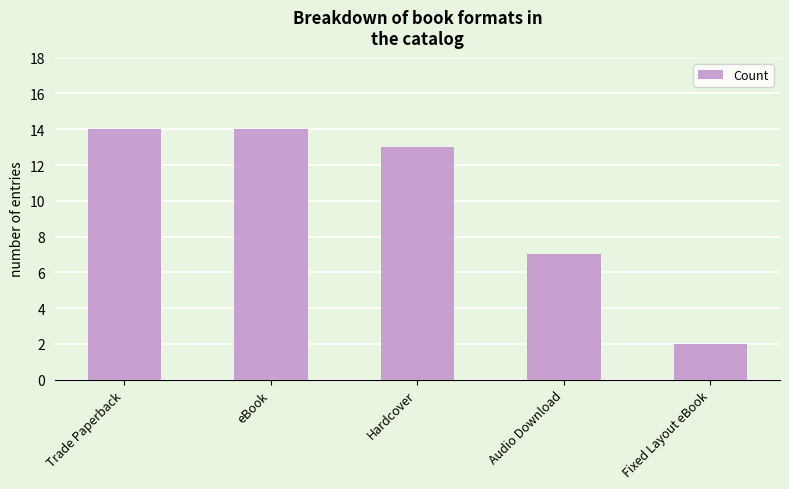

Does the chart contain any negative values?

No